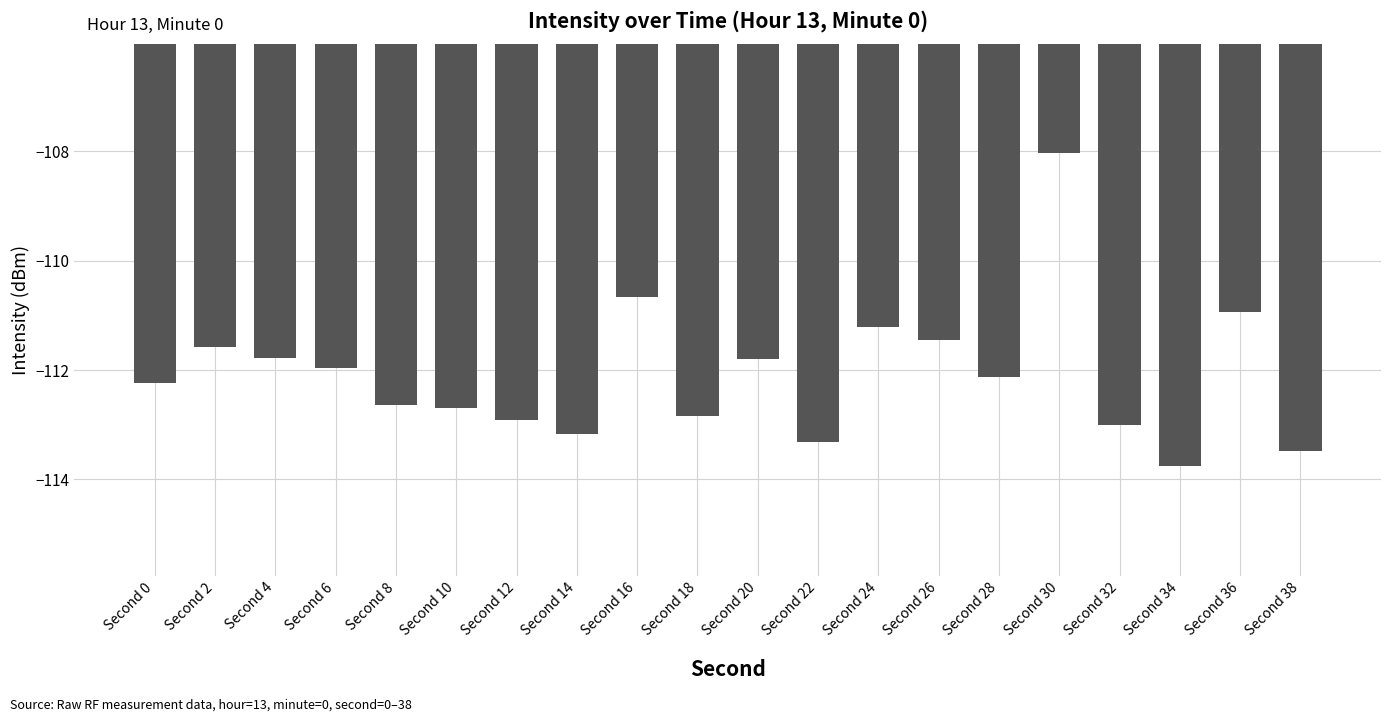

How many values are below -112?

11